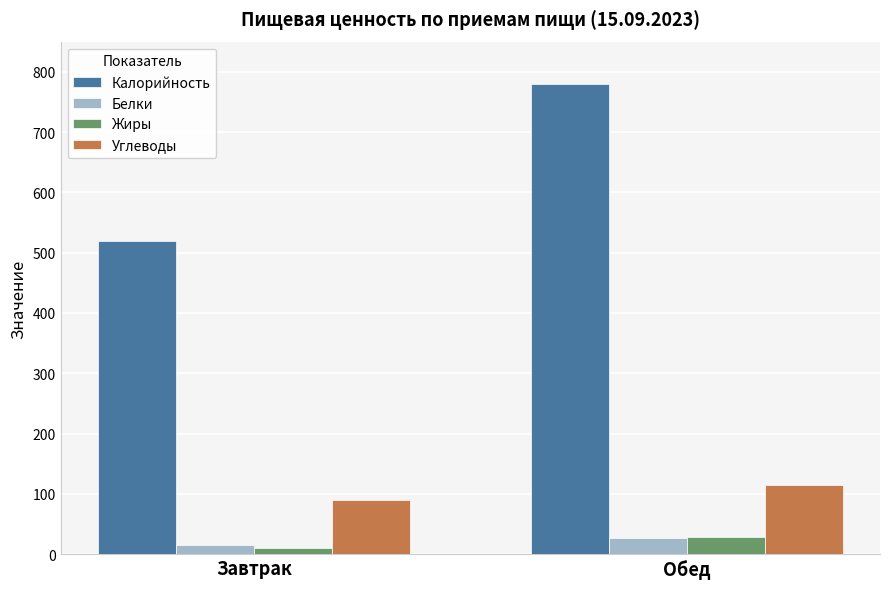

Where is Калорийность nearest to the value 649?

Завтрак